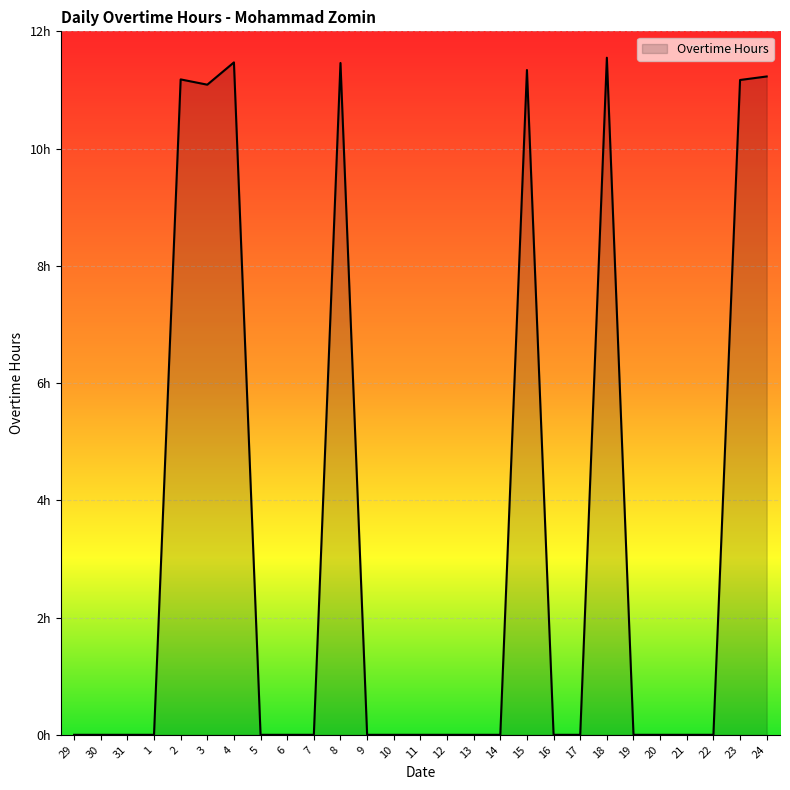

Which label corresponds to the smallest value in the chart?

29